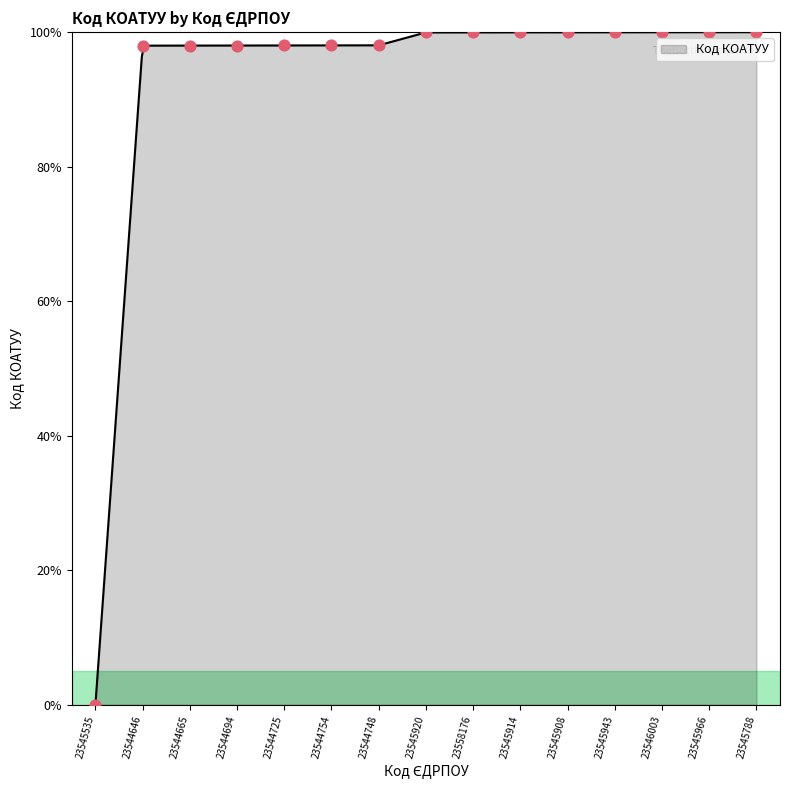

What is the ratio of the value at 23544646 to the value at 23544725?

1.0